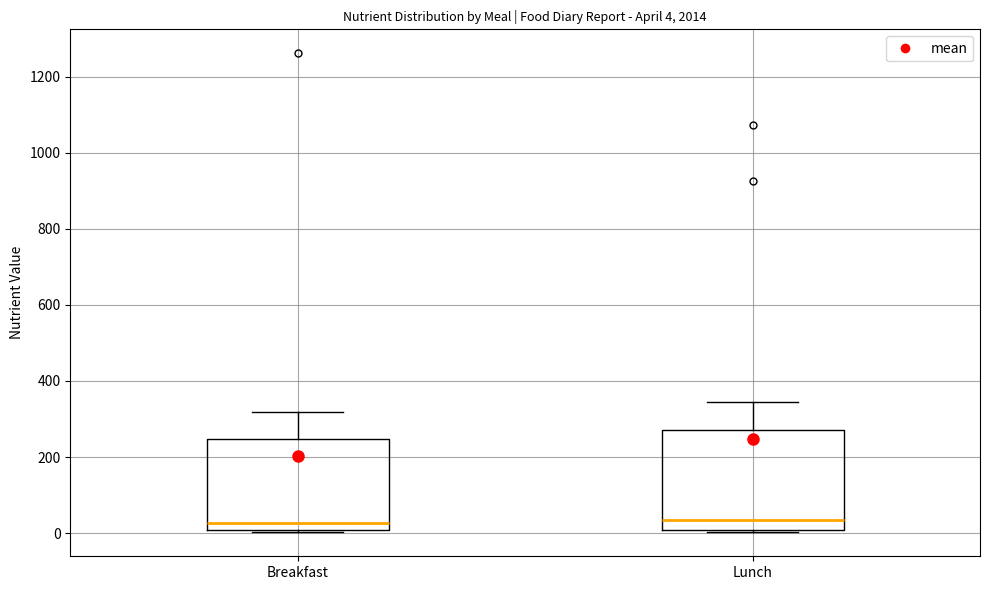

Comparing the boxes themselves (not the whiskers), which one is the tallest?

Lunch